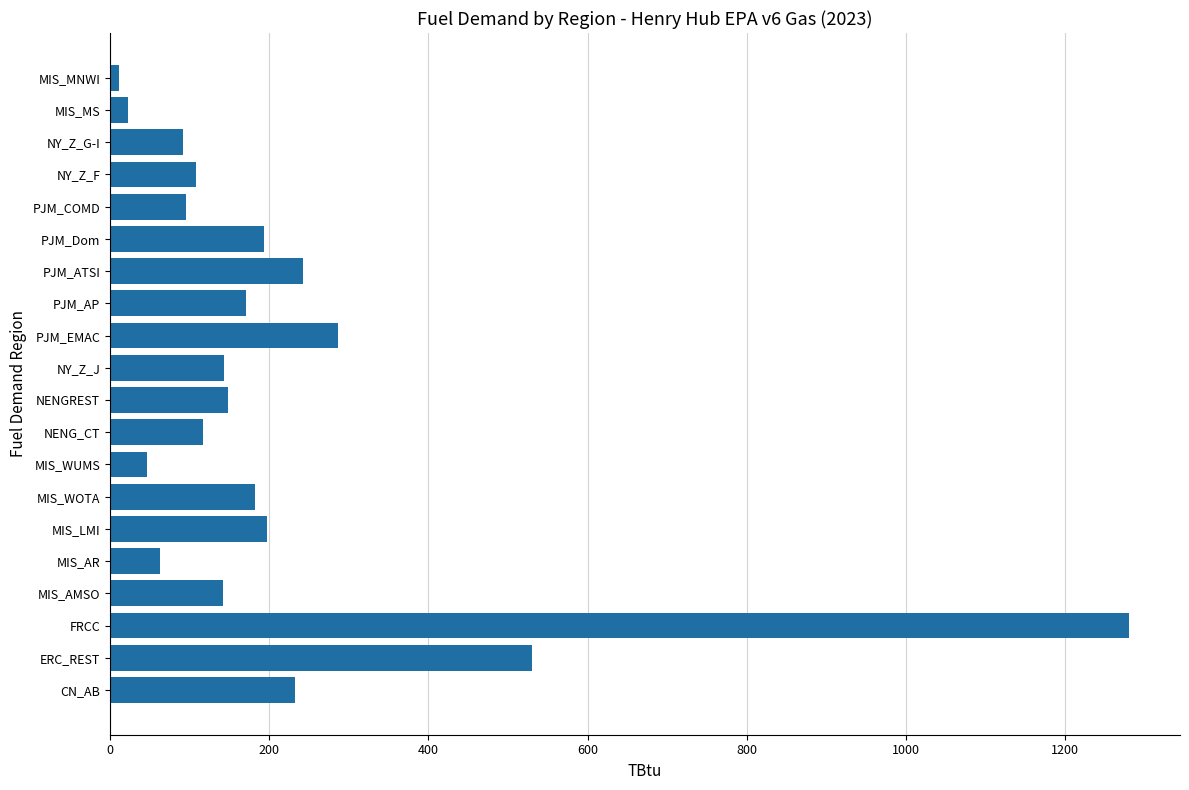

Where is the data nearest to the value 645?

ERC_REST